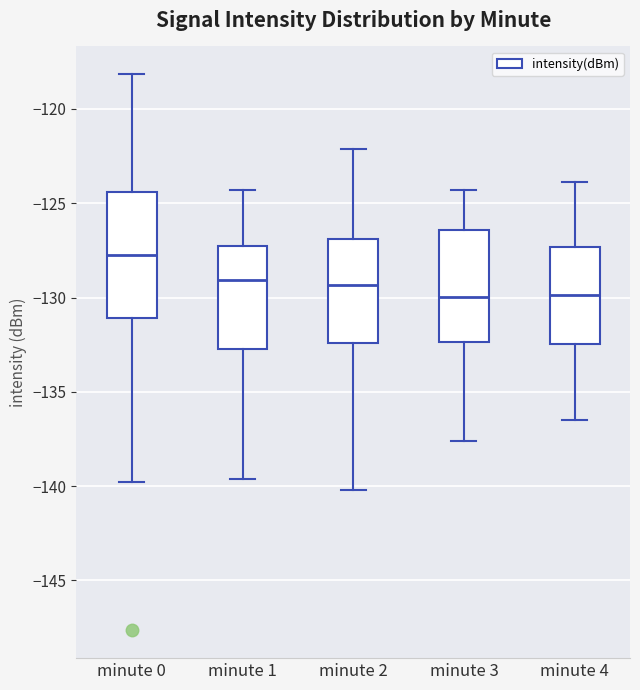

Which box is the tallest, from its lower edge to its upper edge?

minute 0